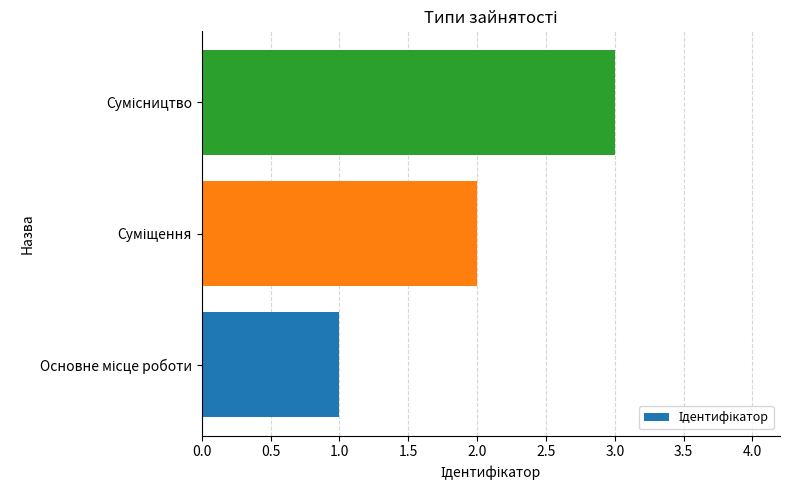

What is the sum of all values?

6